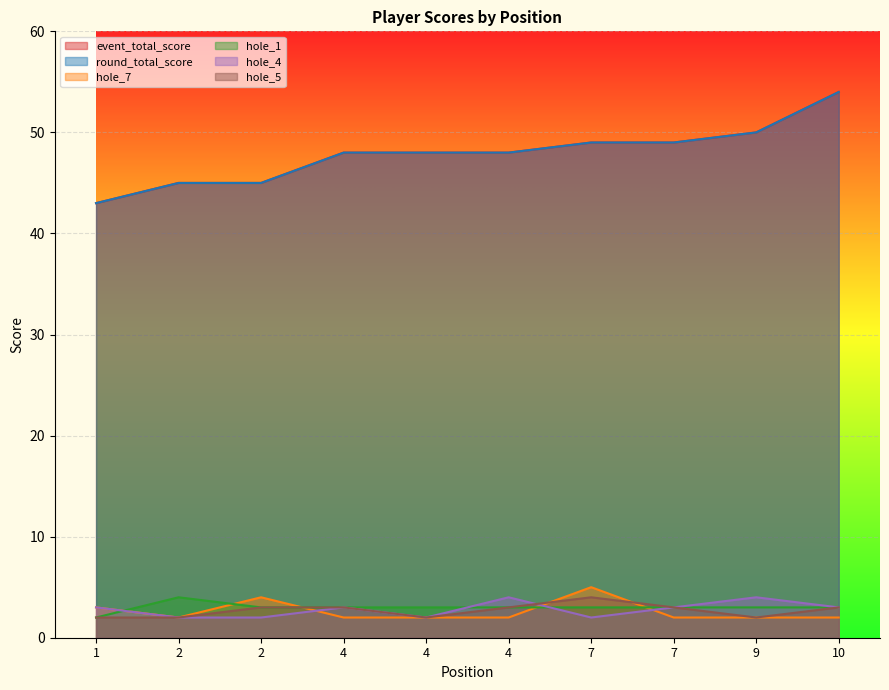

What is the smallest value displayed?

2